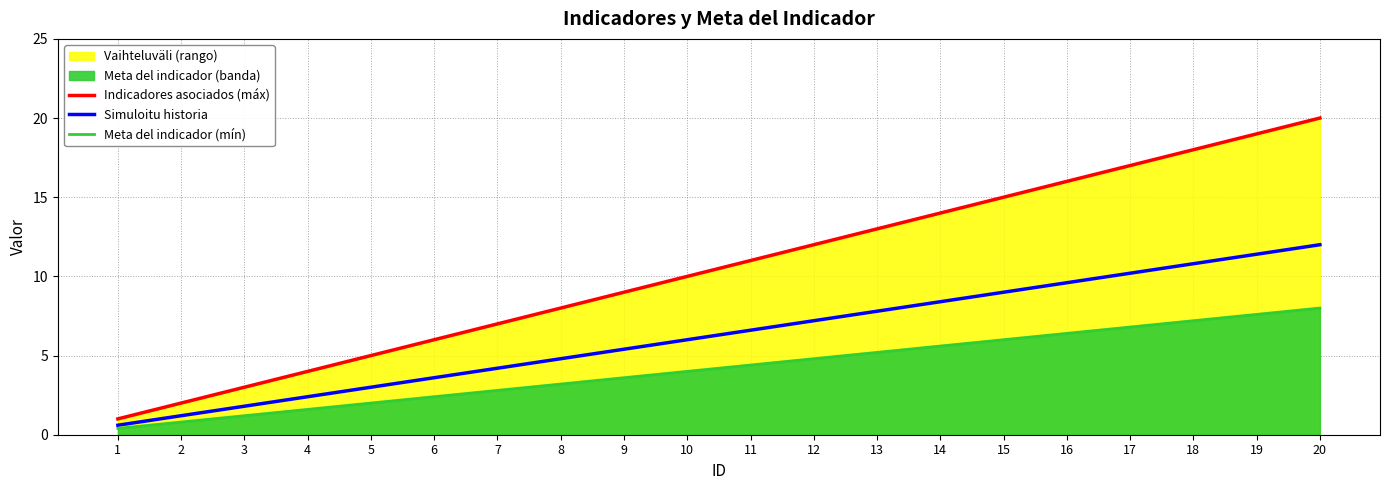

At 6, list the series in order from largest to smallest.

Indicadores asociados (máx), Simuloitu historia, Meta del indicador (mín)